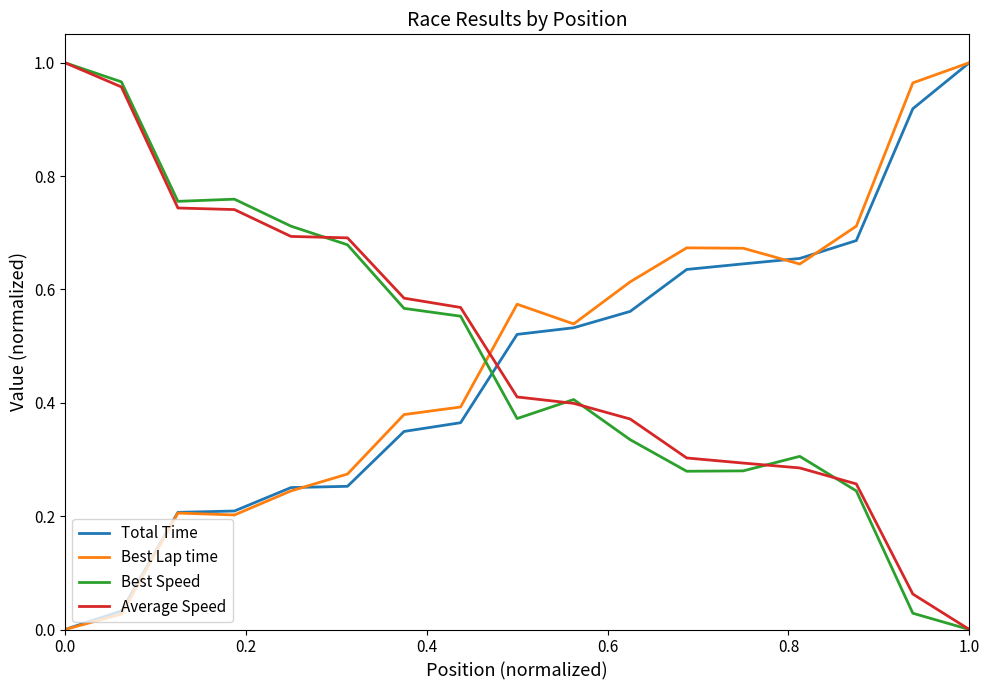

After their last crossing, which series has the higher values: Best Lap time or Average Speed?

Best Lap time